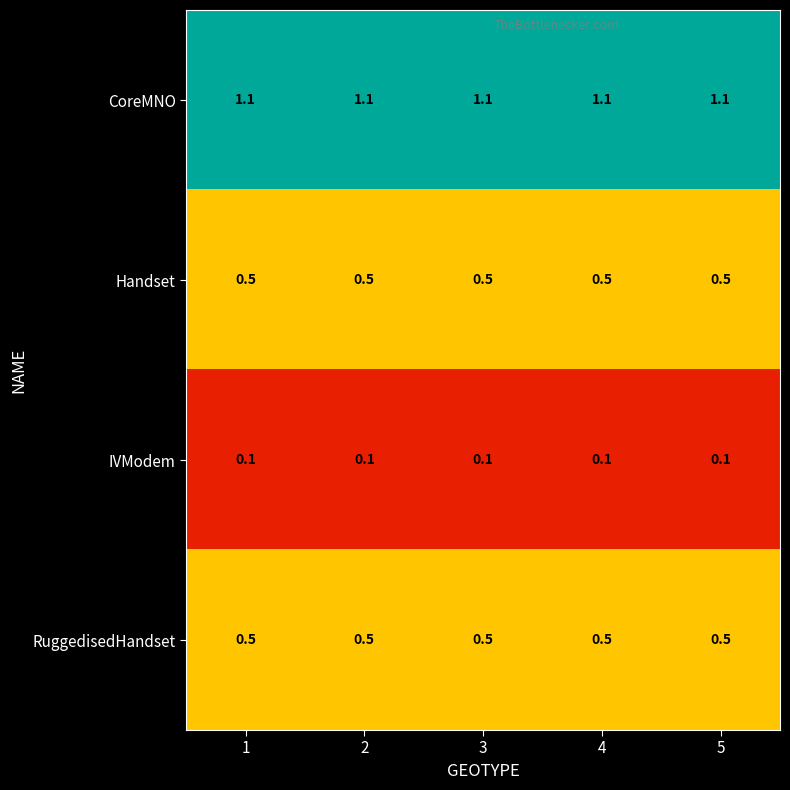

Is it true that IVModem equals 0.1 at 3?

True